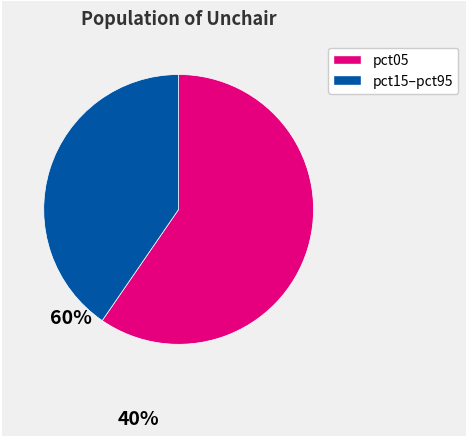

Is the sum of pct15–pct95 and pct05 greater than half?

Yes